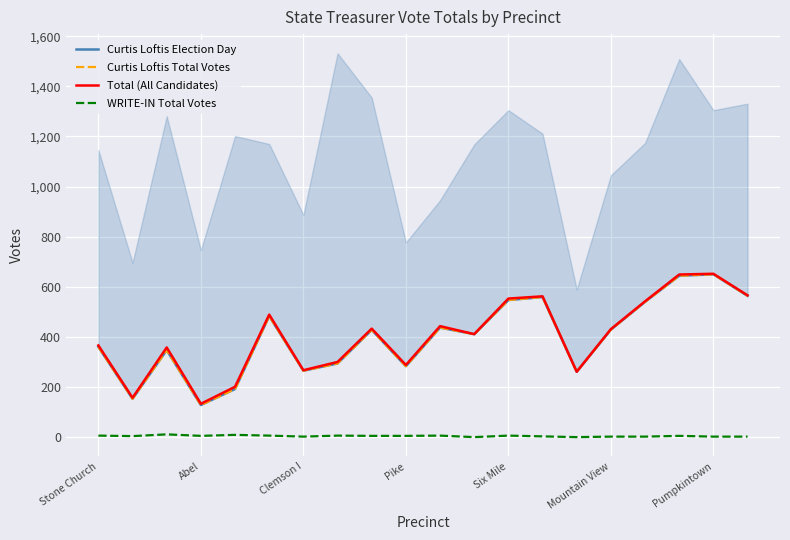

What is the difference between the maximum and minimum values in the Curtis Loftis Total Votes series?

522